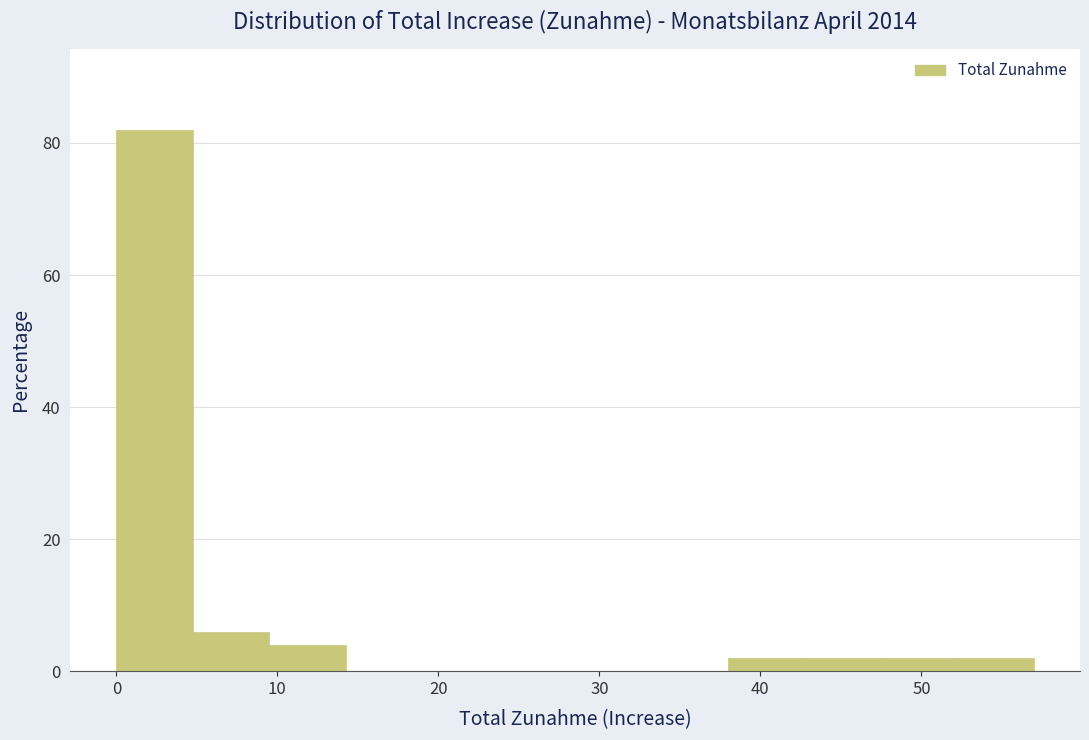

Reading left to right, list every bar in this chart as the range it spans on the x-axis followed by its height. Neither the bar edges nor the heights are printed on the chart, so give them approximately, as read against the axes.

0 to 5: 82
5 to 10: 6
10 to 14: 4
14 to 19: 0
19 to 24: 0
24 to 29: 0
29 to 33: 0
33 to 38: 0
38 to 43: 2
43 to 48: 2
48 to 52: 2
52 to 57: 2